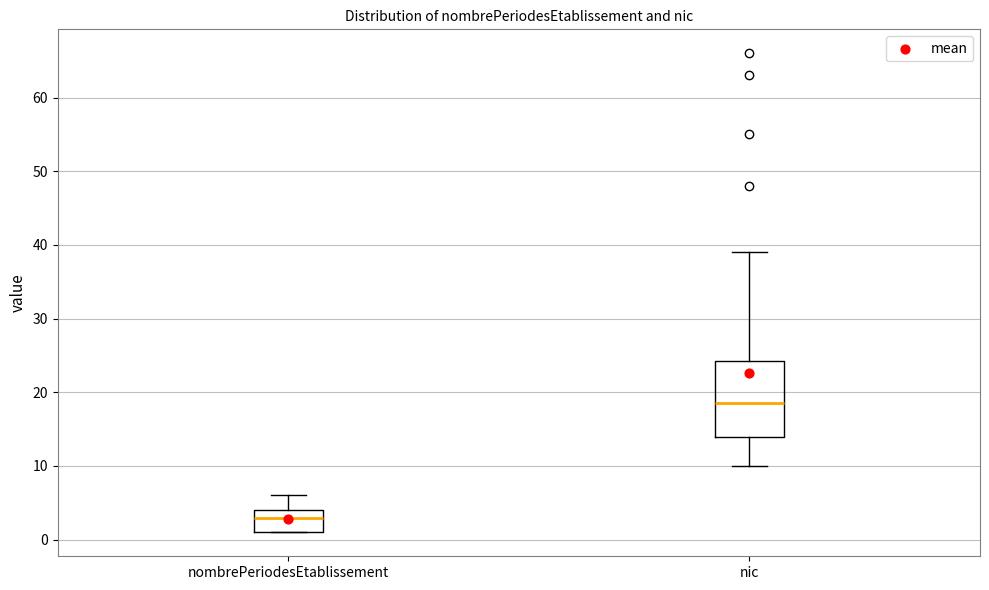

Which box has the lowest median line?

nombrePeriodesEtablissement